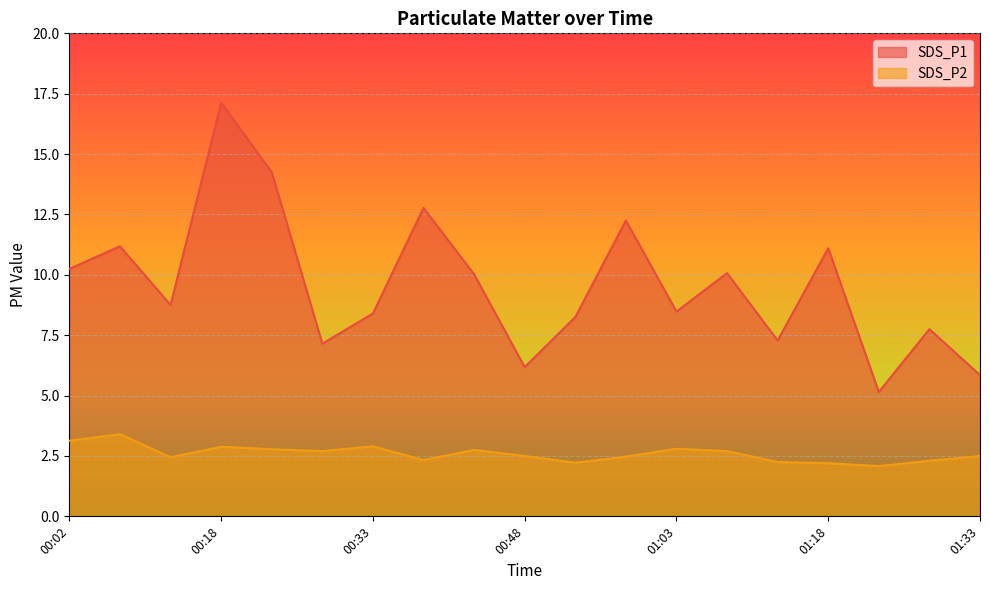

At which category is the sum across all series the highest?

00:18